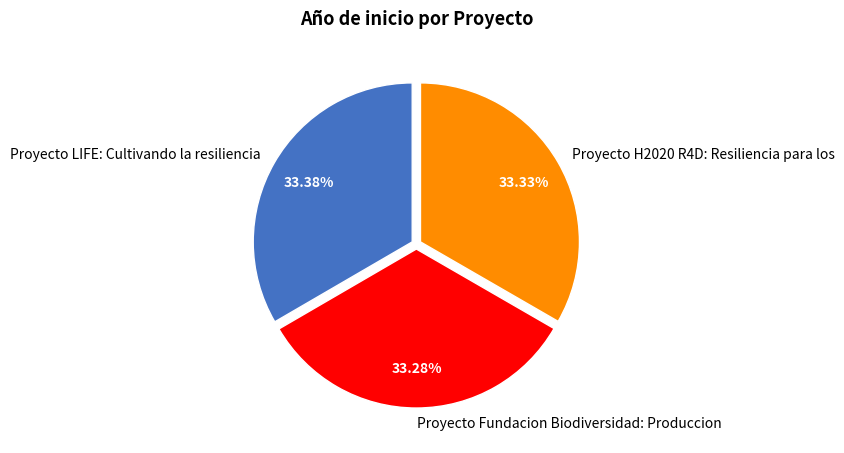

To the nearest percent, what is the average slice percentage?

33%